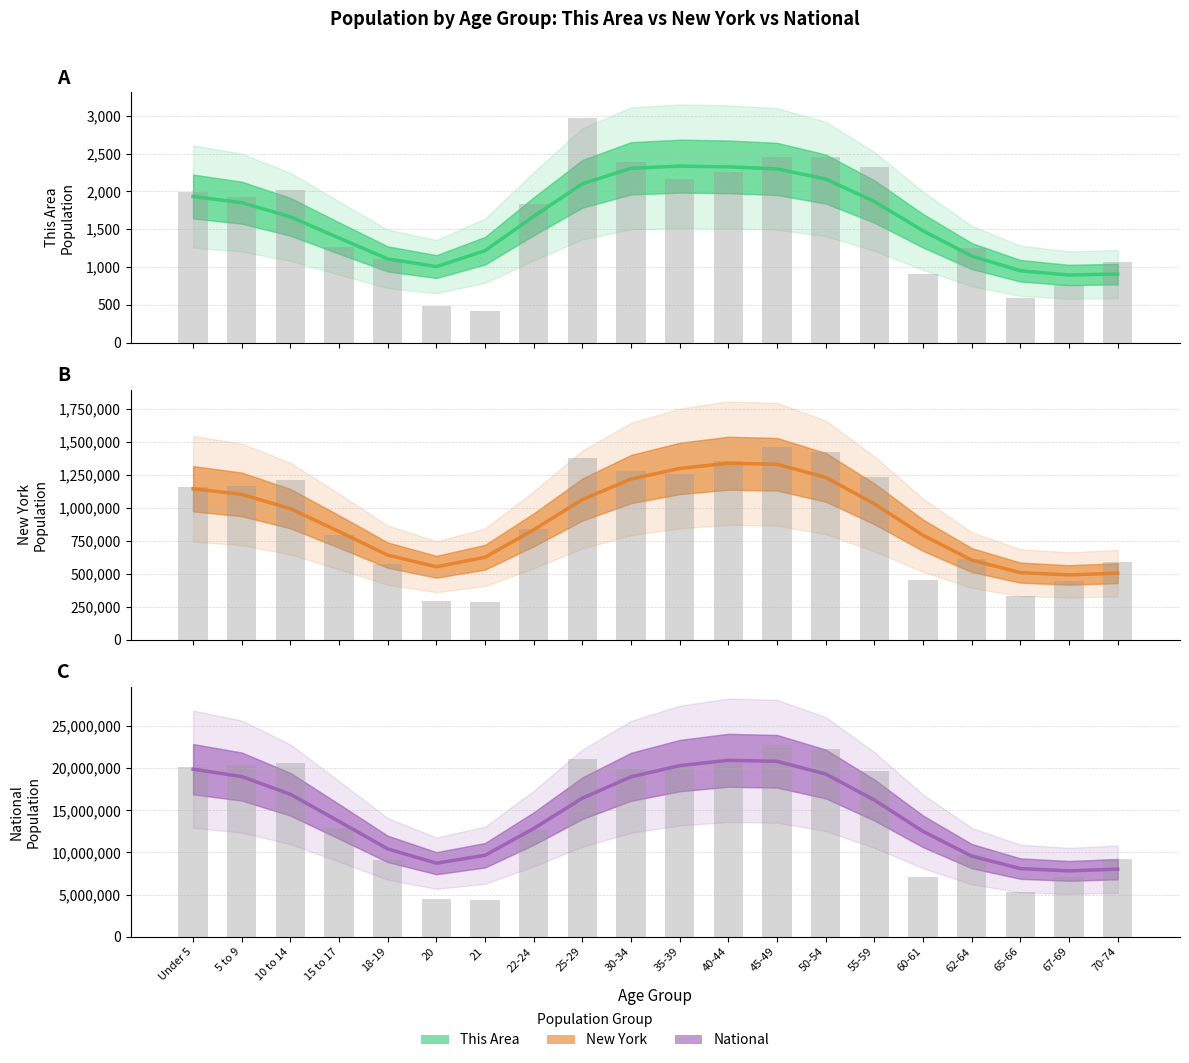

Between Under 5 and 30-34, which series saw the biggest shift?

National